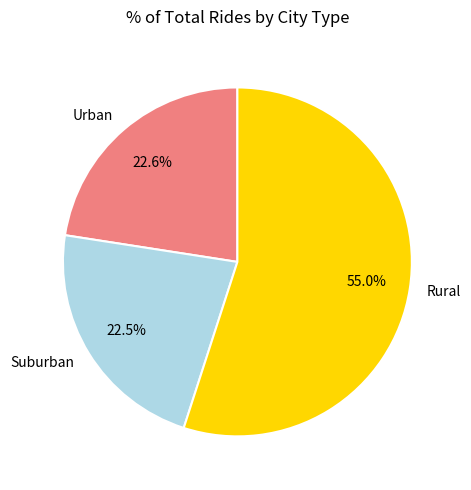

Is the sum of Rural and Suburban greater than half?

Yes